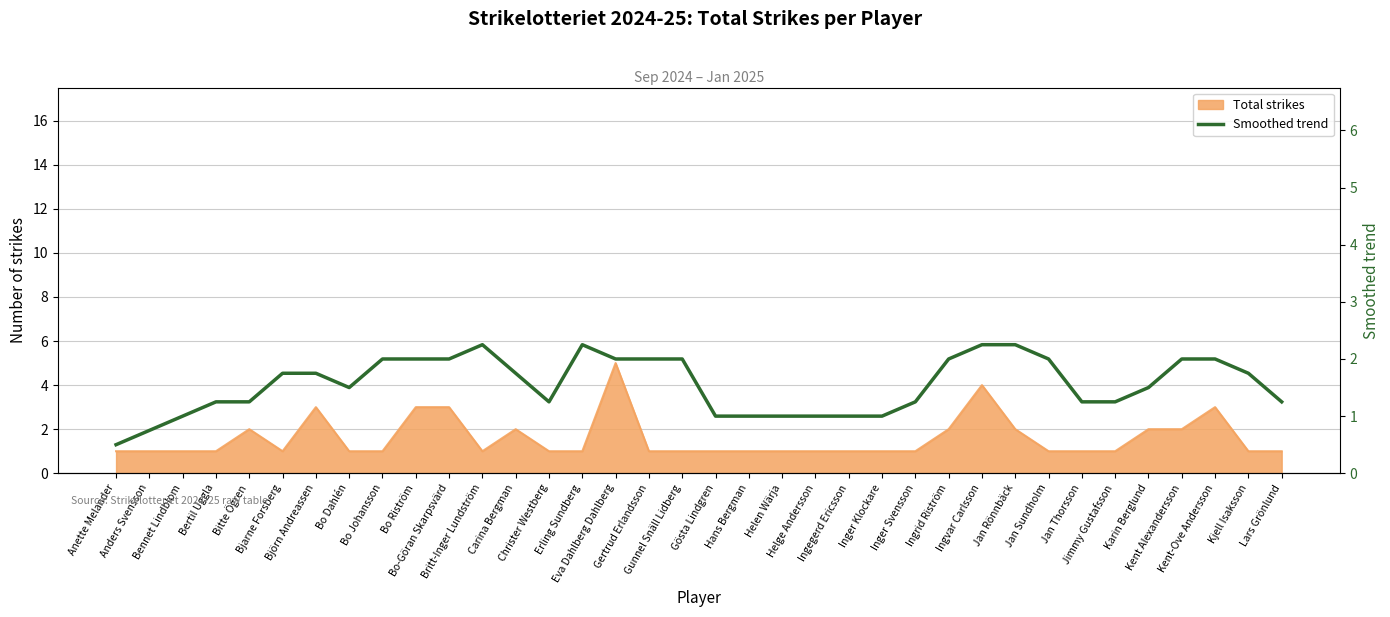

What is the value of the 34th point from the left?

2.0